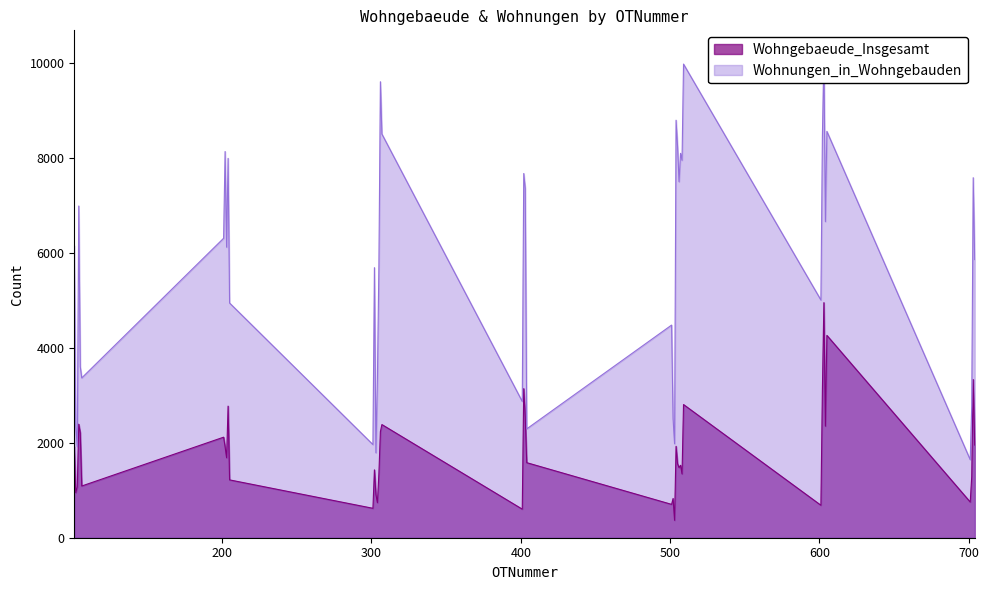

At which category is the sum across all series the highest?

603